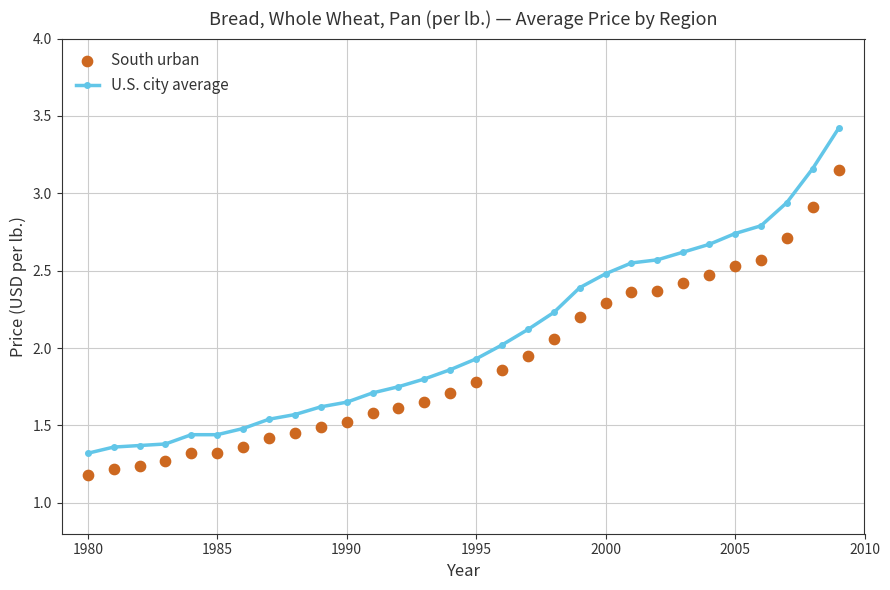

Which series reaches the maximum Y coordinate?

U.S. city average